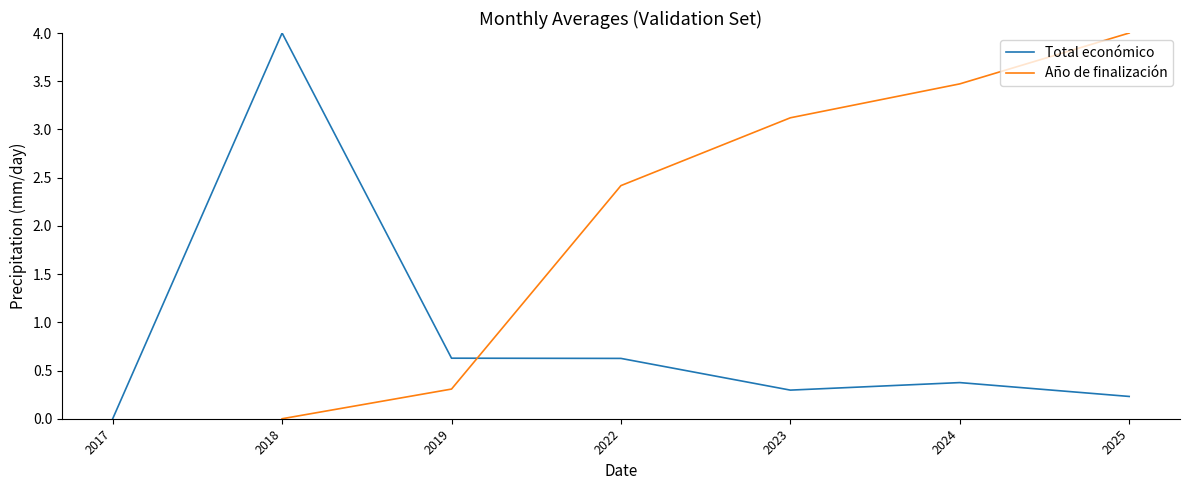

At how many categories does at least one series exceed 3?

4